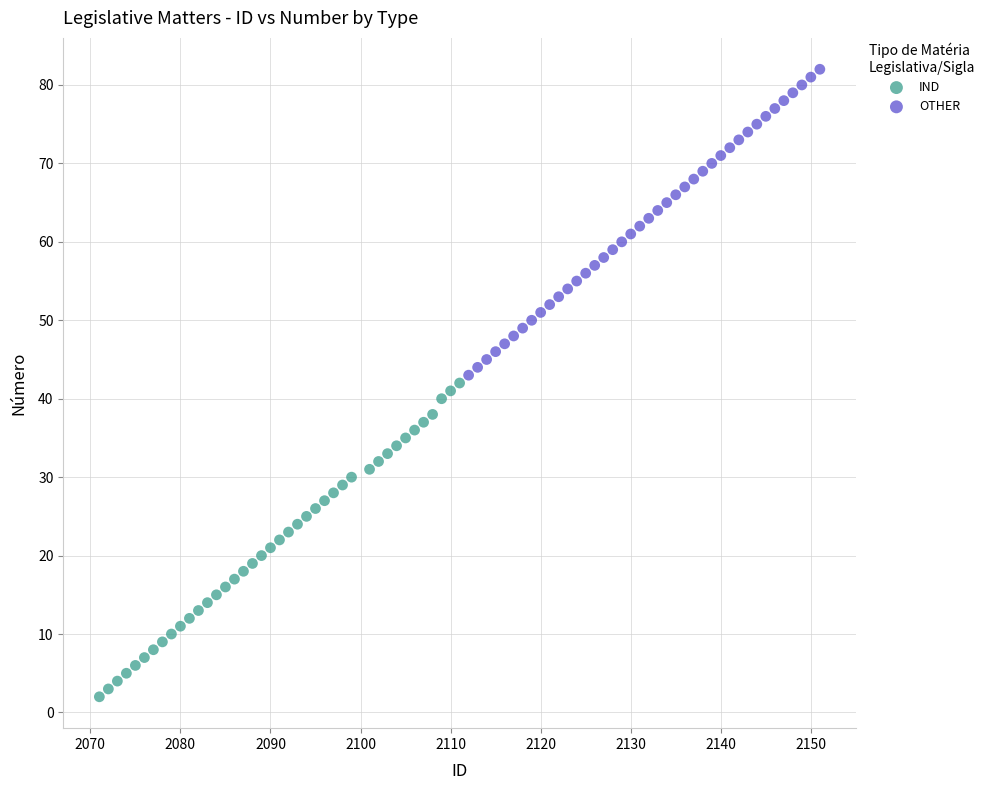

Which series reaches the maximum Y coordinate?

OTHER